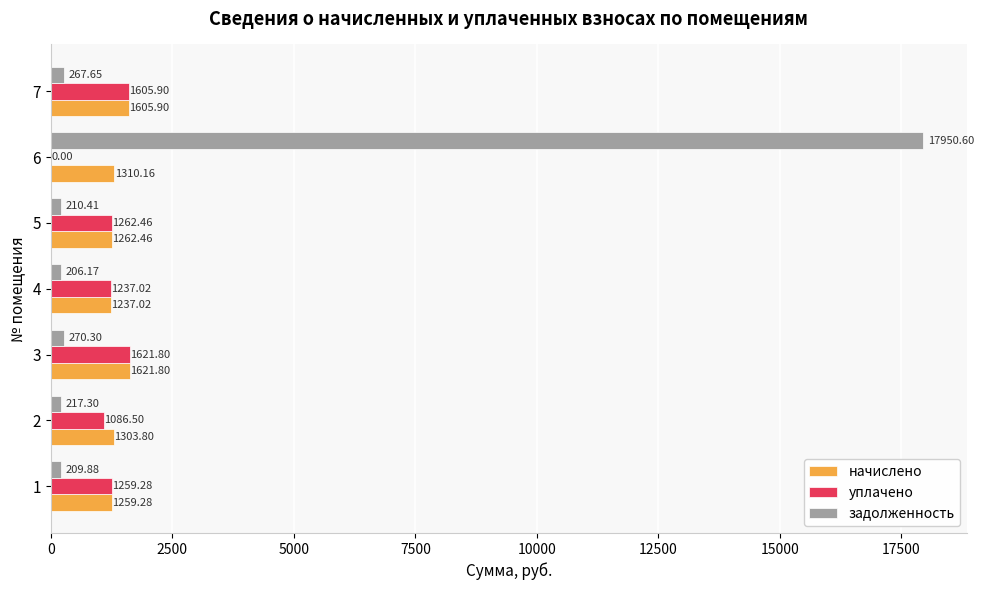

Which label corresponds to the largest value in the chart?

6